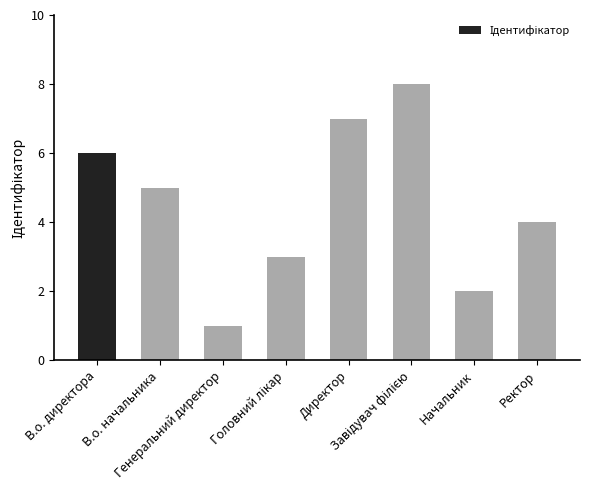

What is the difference between the maximum and second lowest values?

6